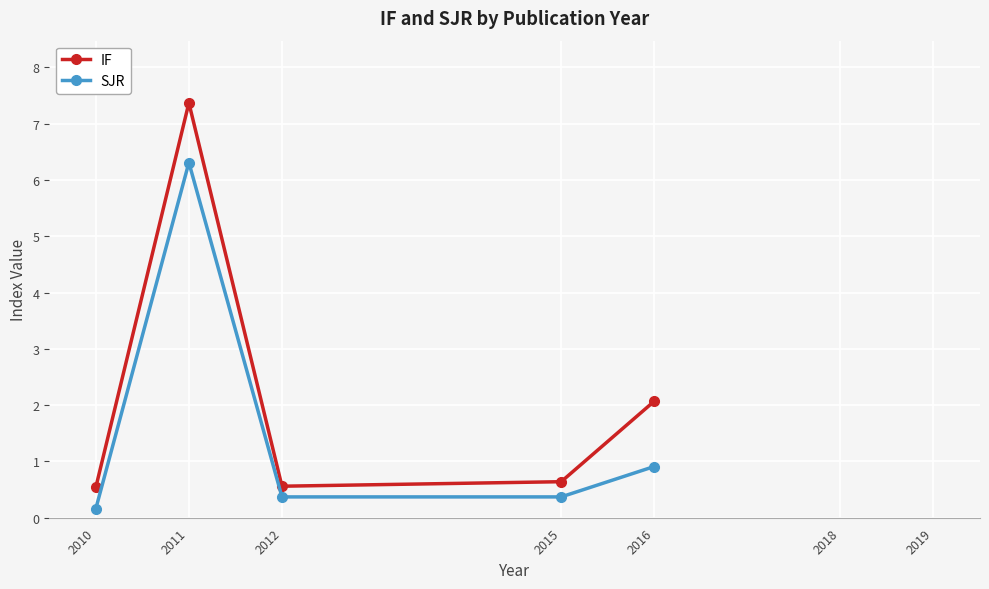

True or false: SJR and IF cross at least once.

False